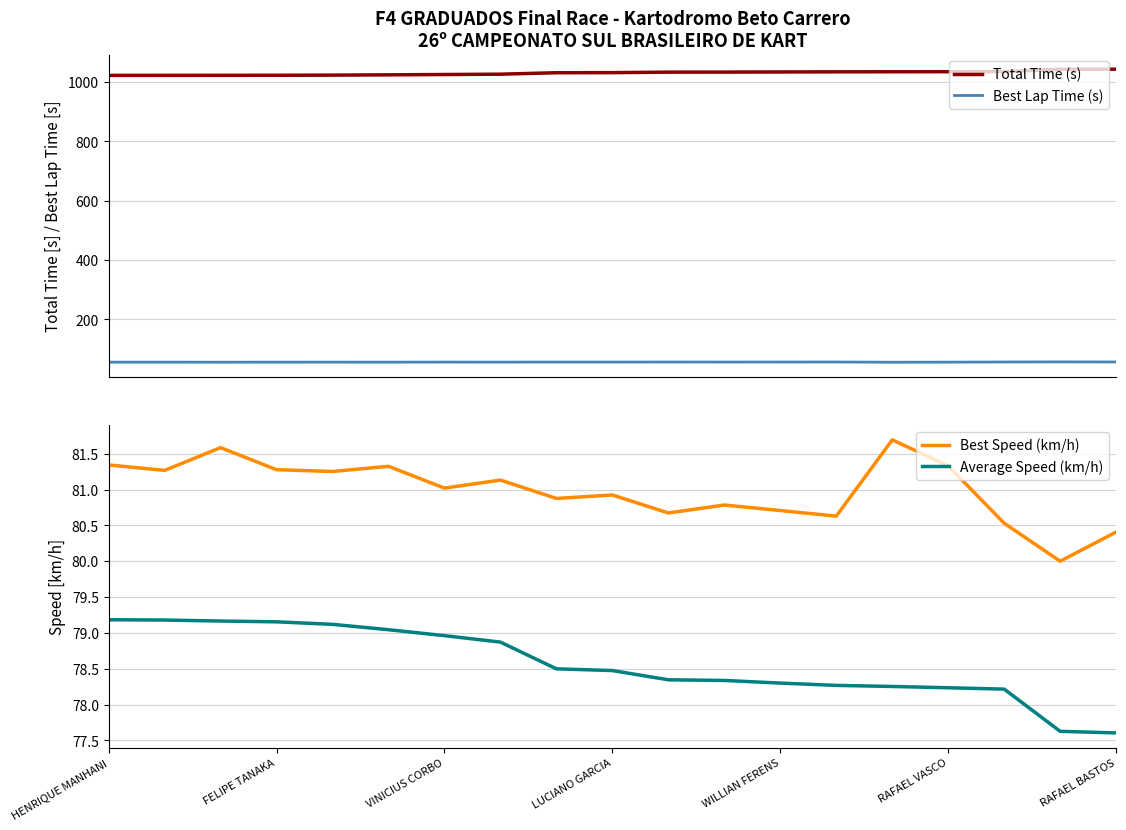

Is it true that Best Speed (km/h) equals 80.9 at LUCIANO GARCIA?

True